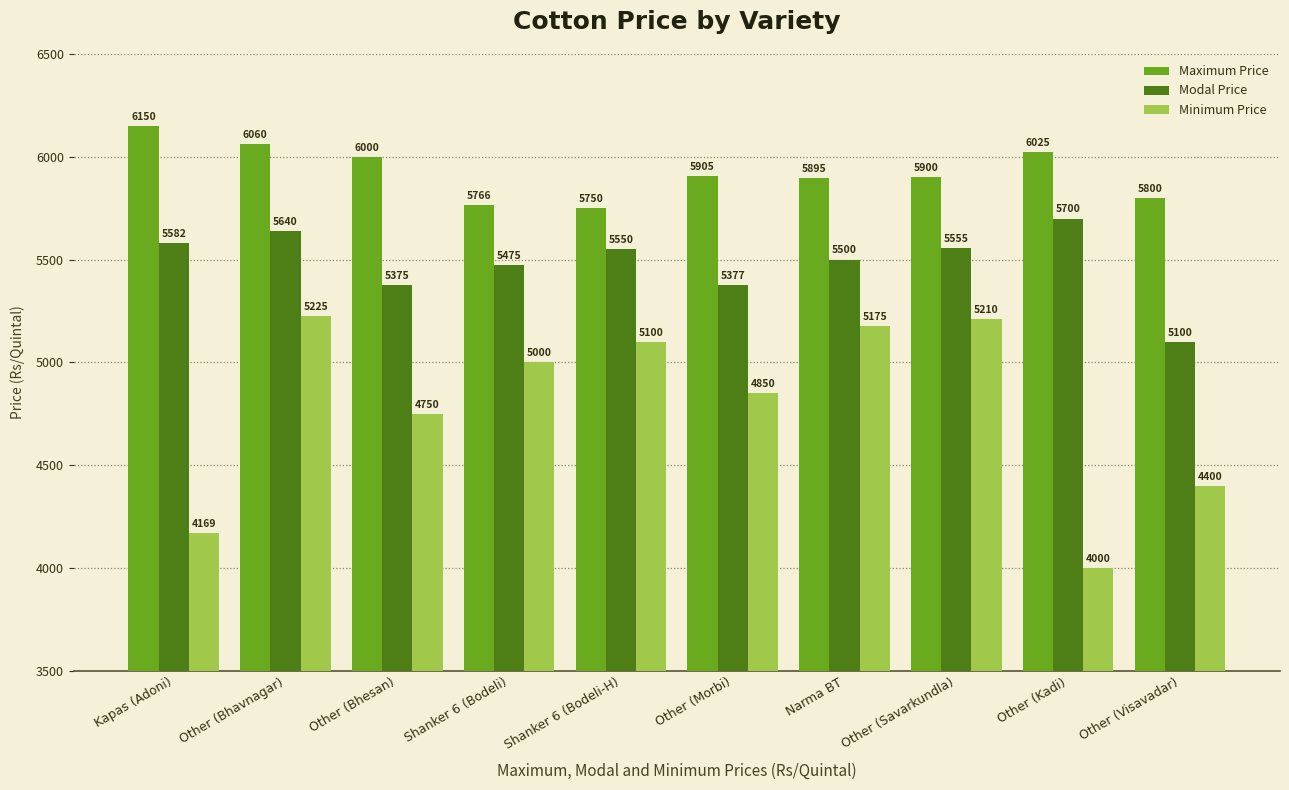

What is the label of the 6th bar from the right?

Shanker 6 (Bodeli-H)